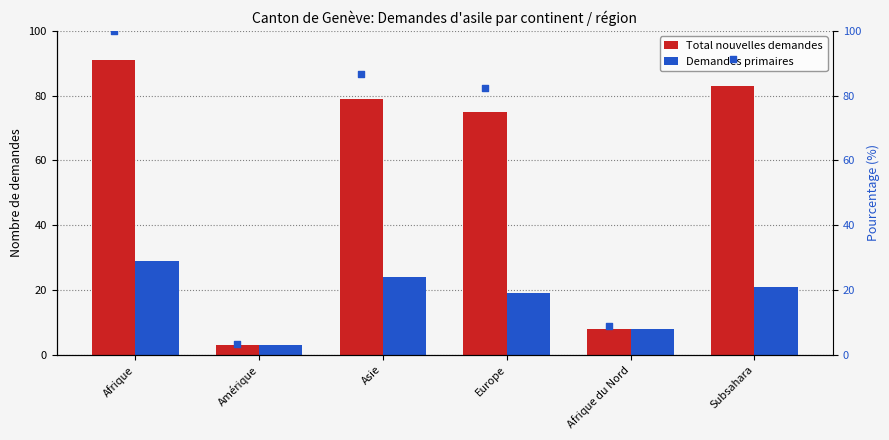

What is the sum of all Total nouvelles demandes values?

339